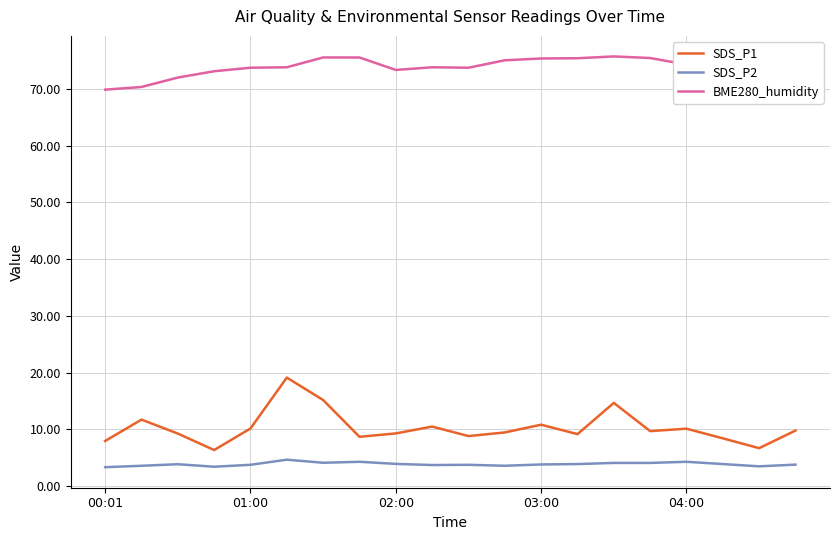

Rank the series by their maximum value, from lowest to highest.

SDS_P2, SDS_P1, BME280_humidity